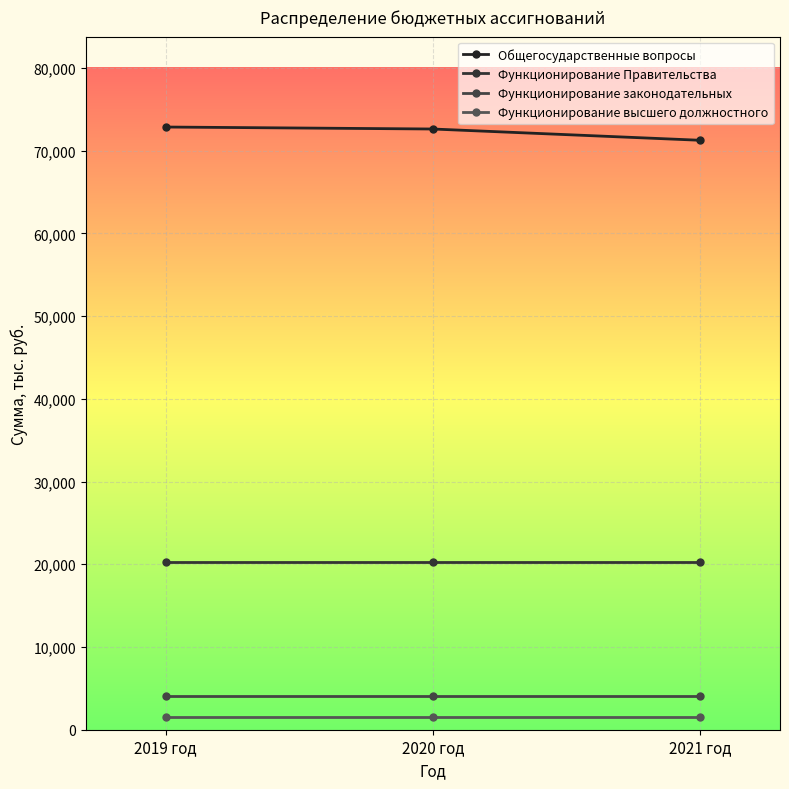

The Функционирование Правительства series shows 28889.5 at 2021 год. True or false?

False